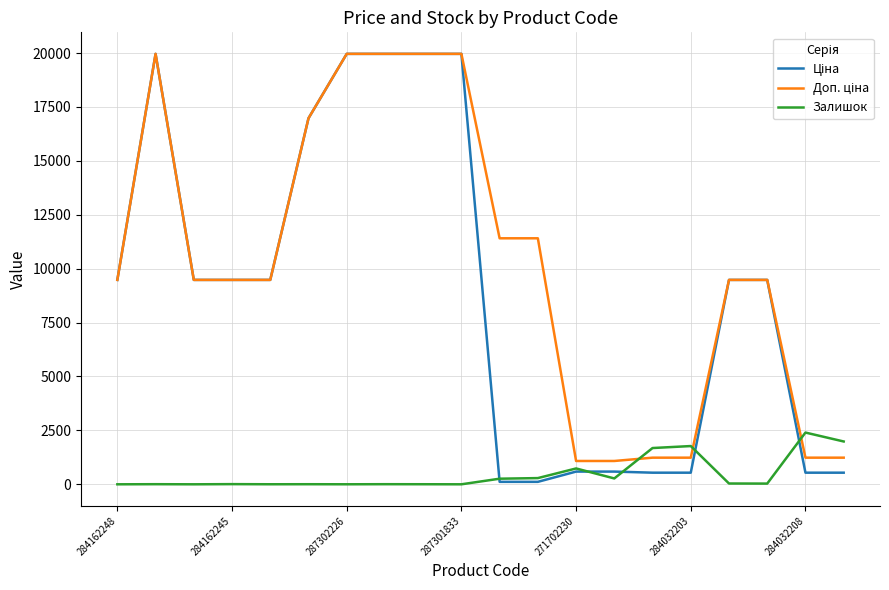

In Залишок, how many points are higher than both neighbors (excluding endpoints)?

7